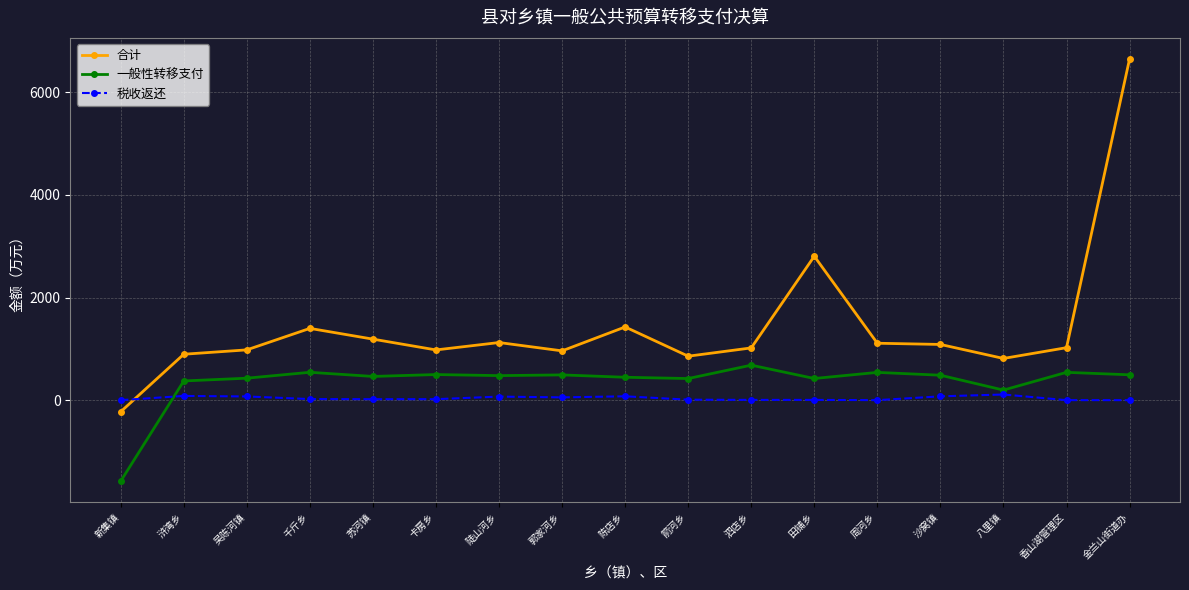

The value of 合计 at 八里镇 is 1144.4. True or false?

False